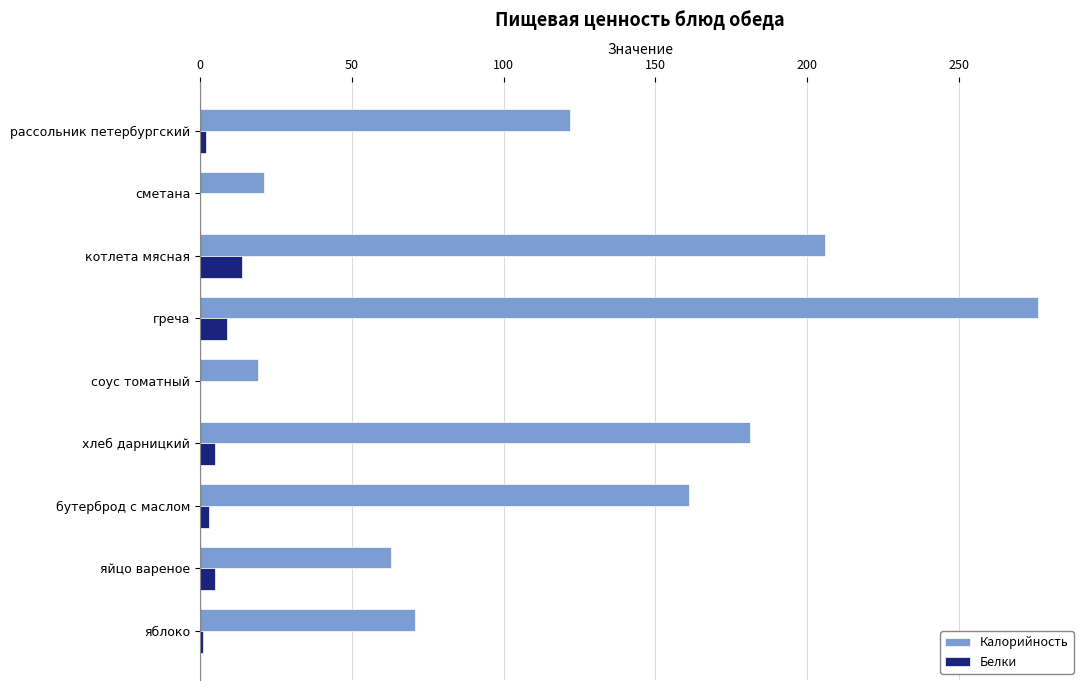

What is the highest value of the Калорийность series?

276